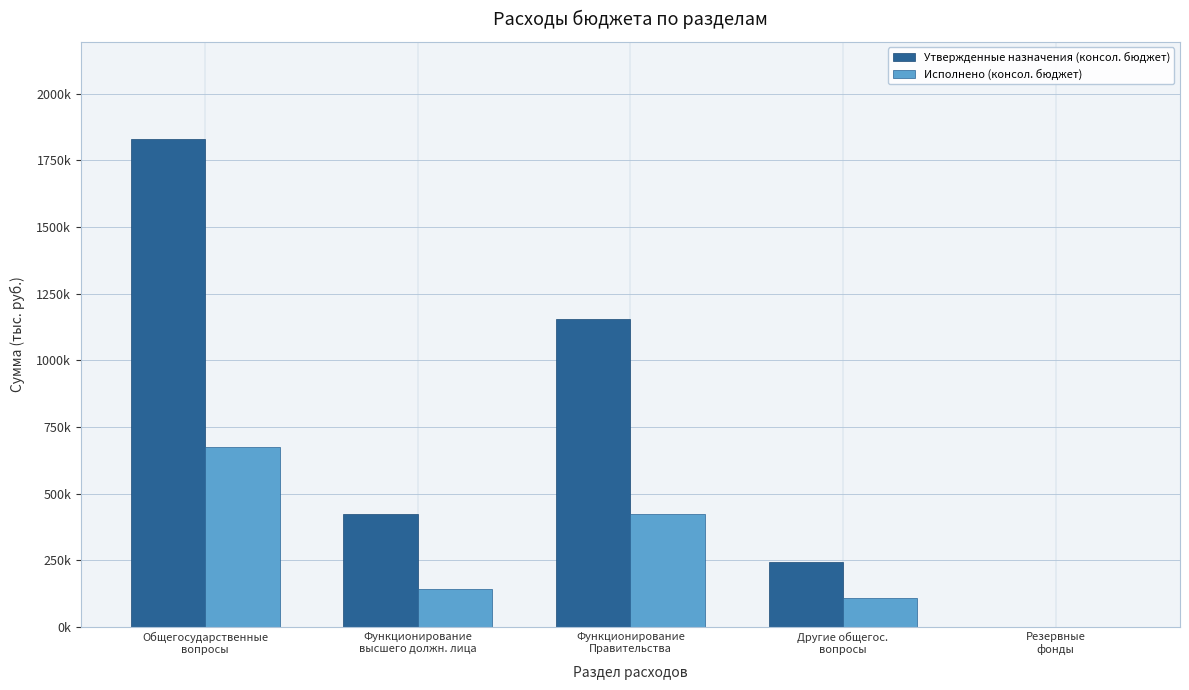

List the series in order of their peak value, highest first.

Утвержденные назначения (консол. бюджет), Исполнено (консол. бюджет)